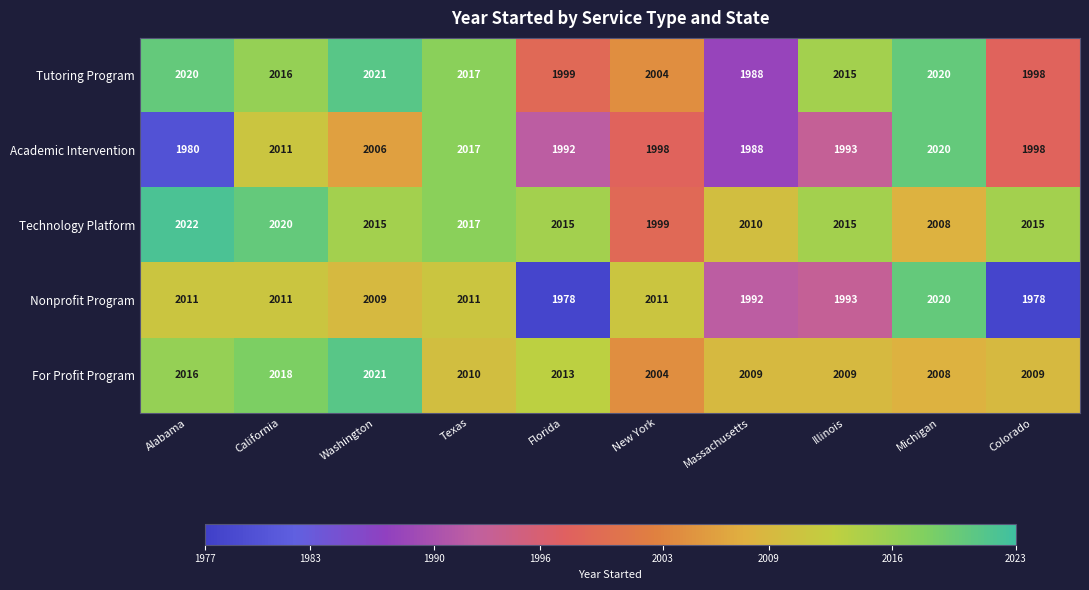

What is the total value across all series at Alabama?

10049